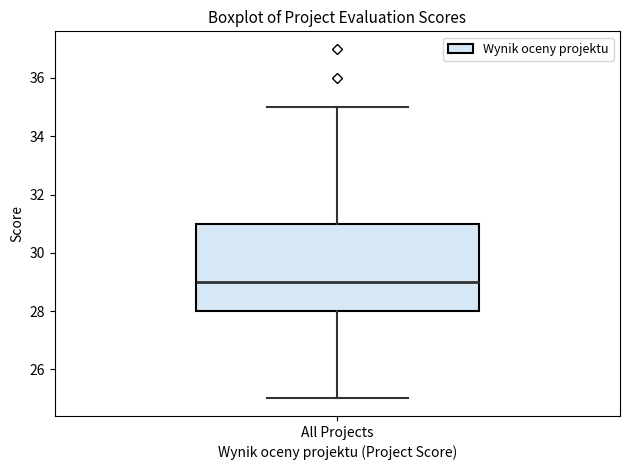

Read this box plot against the y-axis: the position of the median line, the range covered by the box, and the ends of both whiskers. The values are not printed on the chart, so give them approximately, as read against the axis.

median 29, box 28 to 31, whiskers 25 to 35